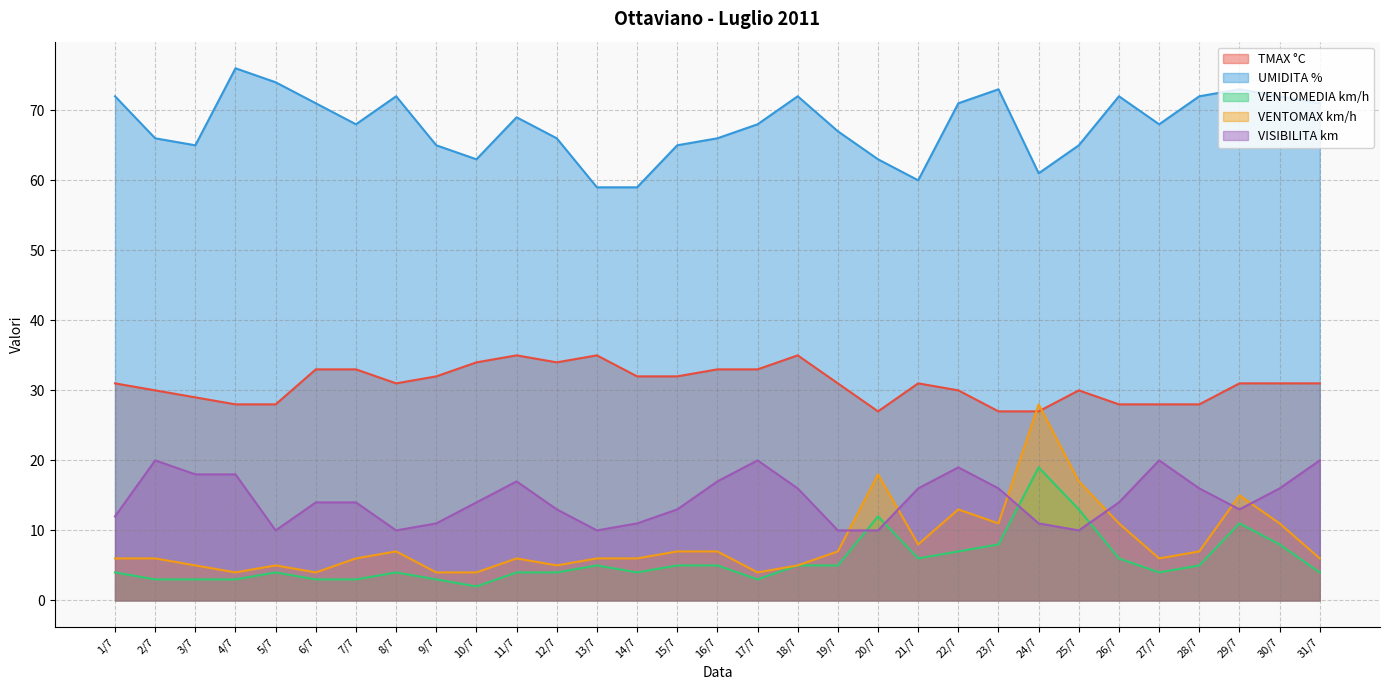

How many interior local peaks does the UMIDITA % series have?

7